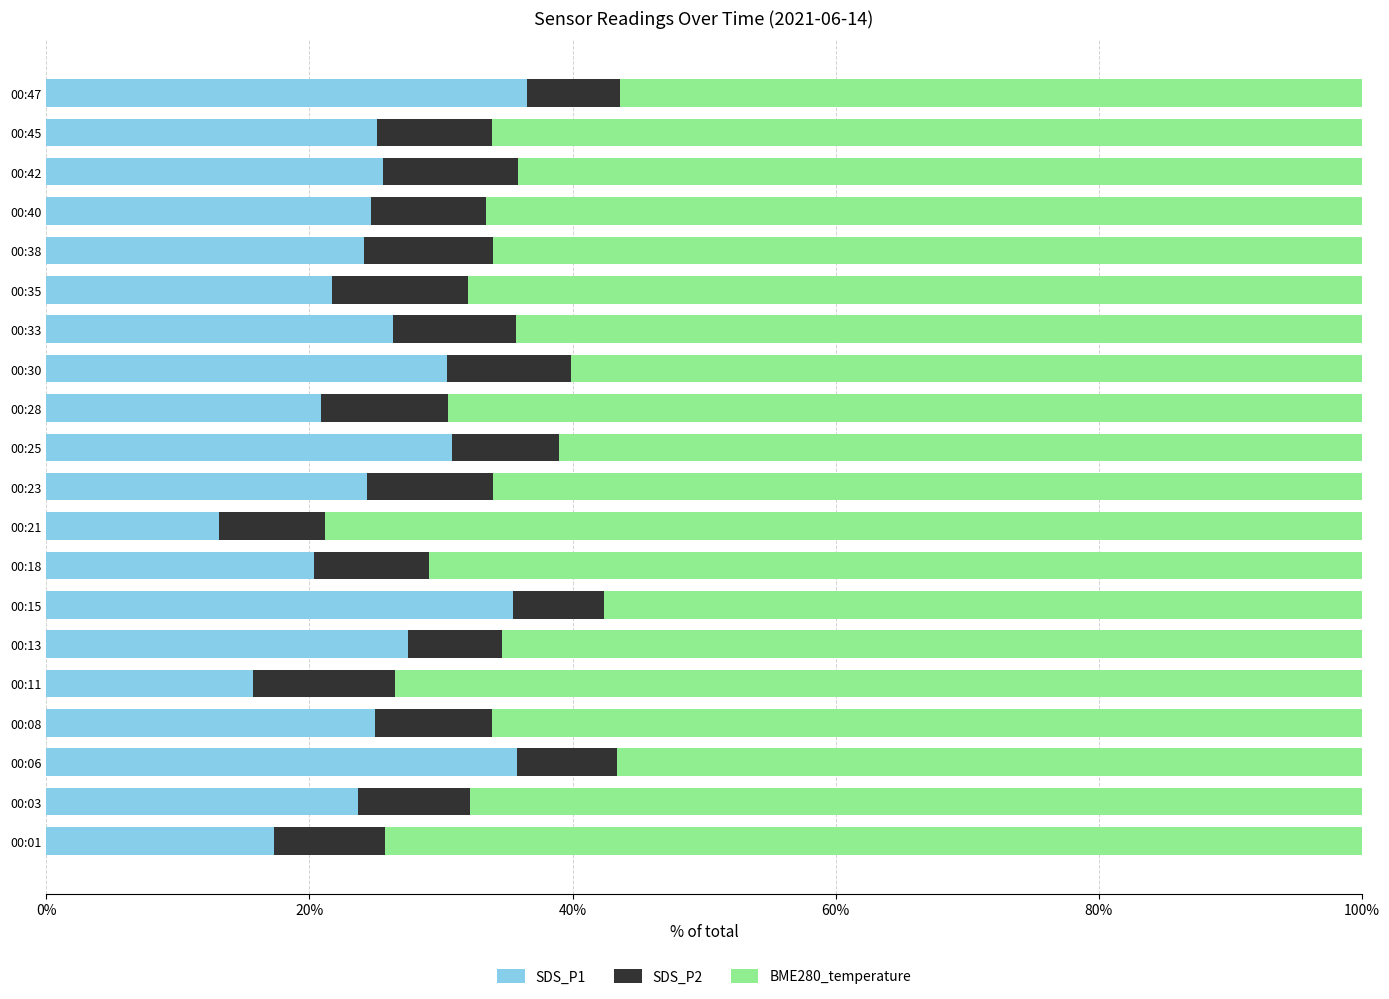

What is the difference between the maximum and second lowest values in the SDS_P1 series?

20.8